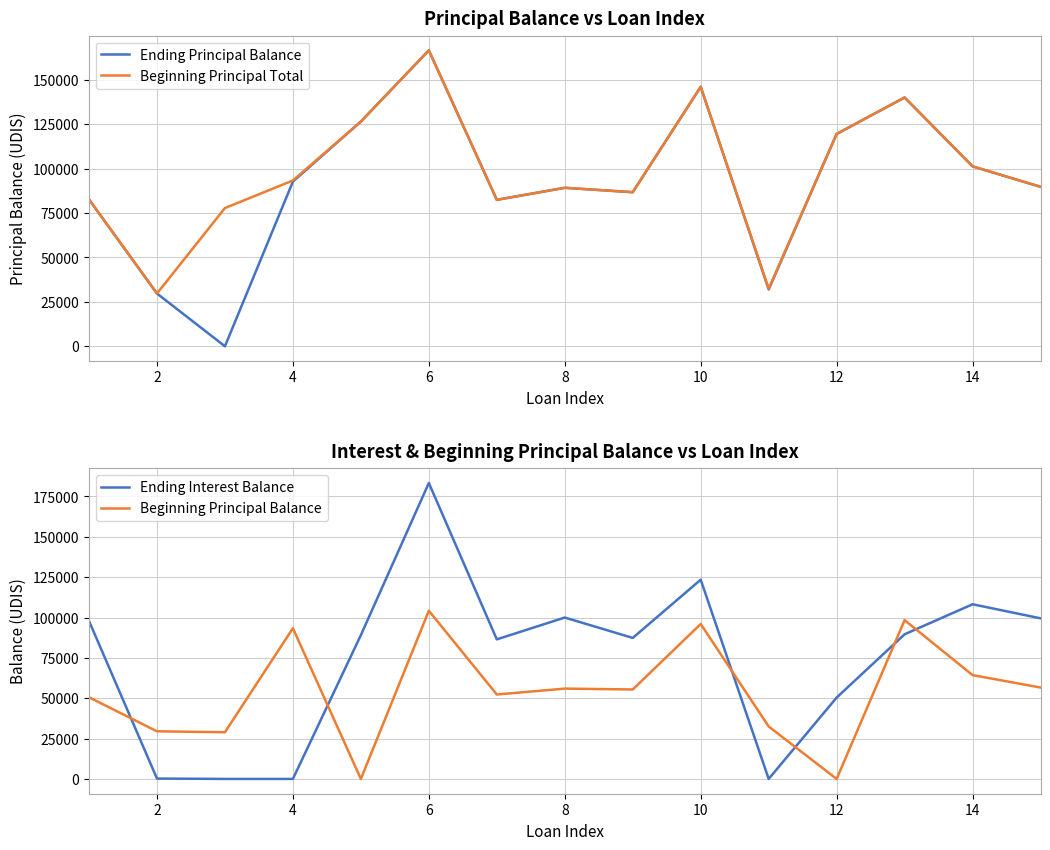

What is the highest value of the Beginning Principal Total series?

166644.9